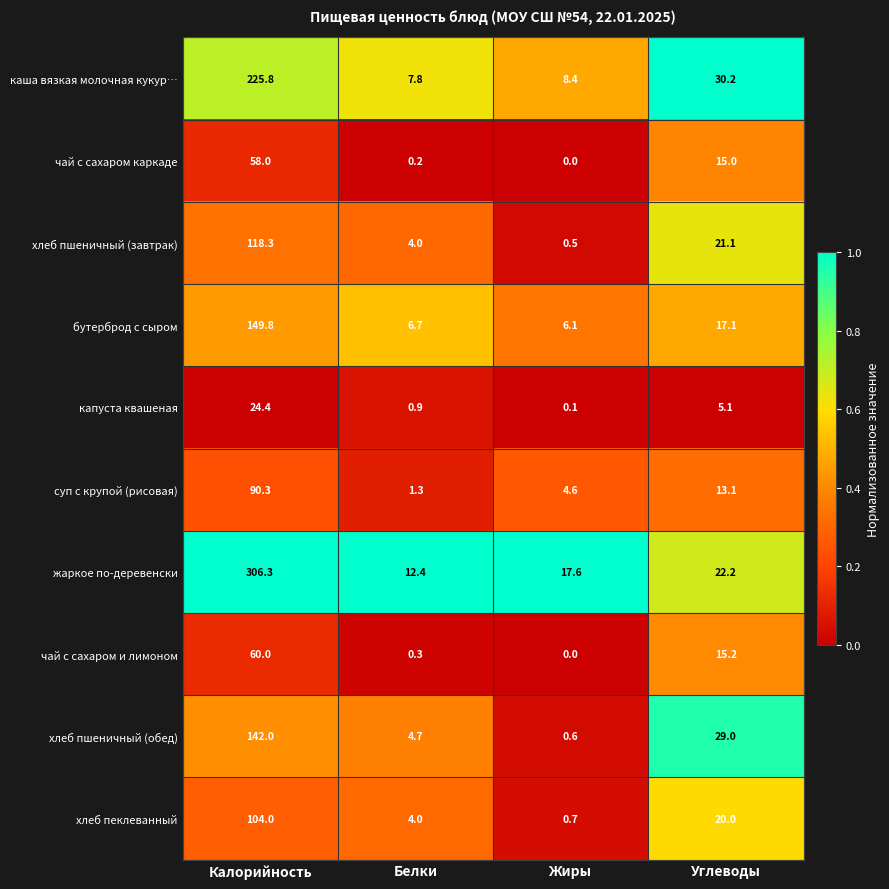

Is it true that чай с сахаром каркаде equals 101.6 at Калорийность?

False